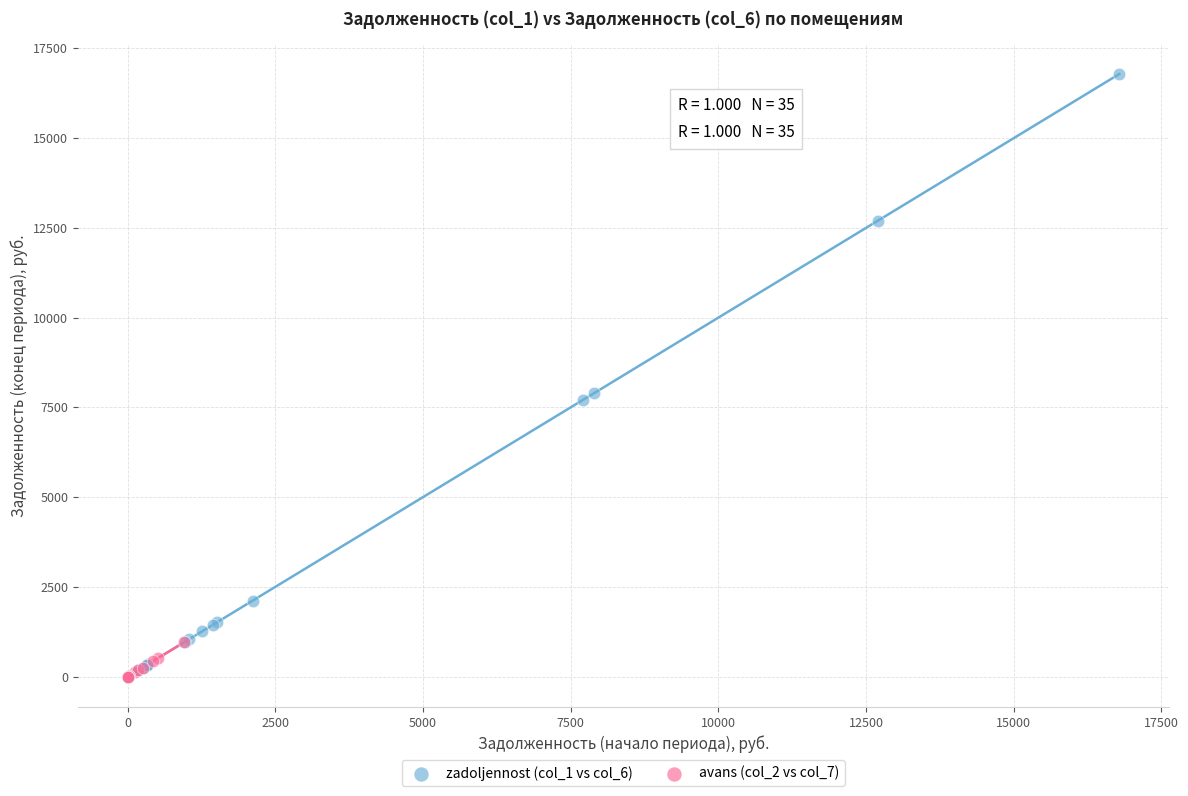

Which series has the widest spread of Y values?

zadoljennost (col_1 vs col_6)